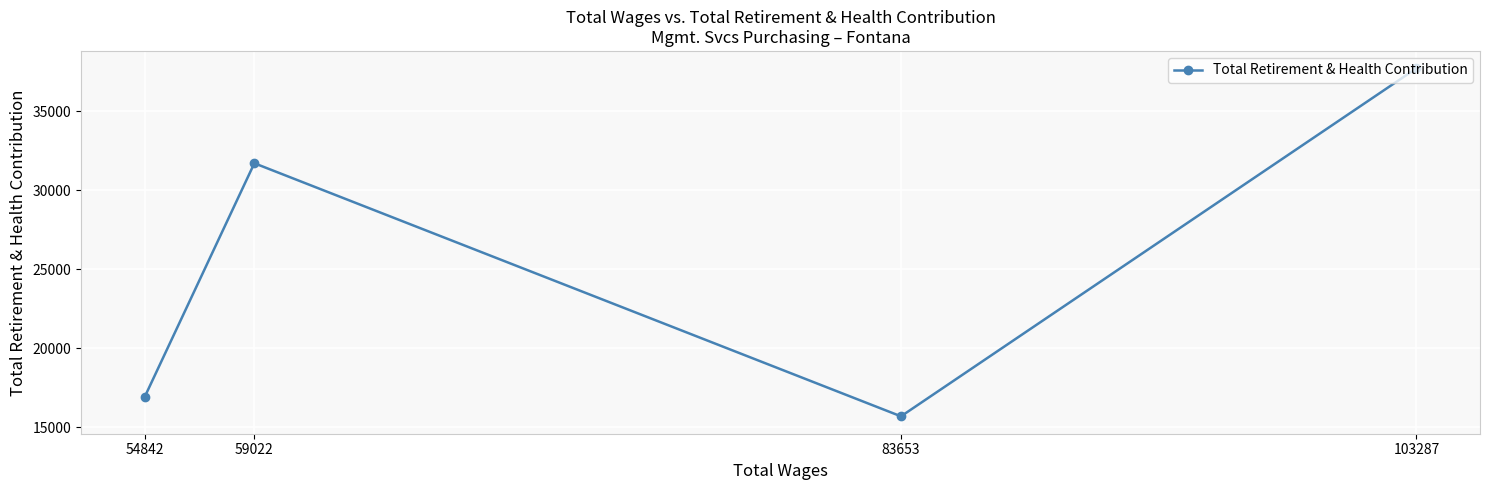

How many points are higher than both their immediate neighbors (excluding endpoints)?

1